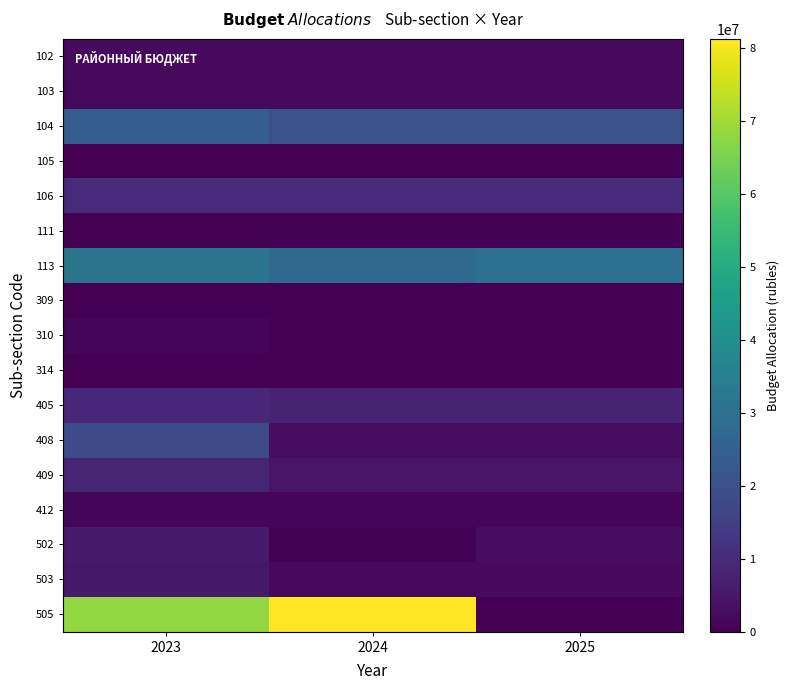

At how many categories does at least one series exceed 70362877?

1